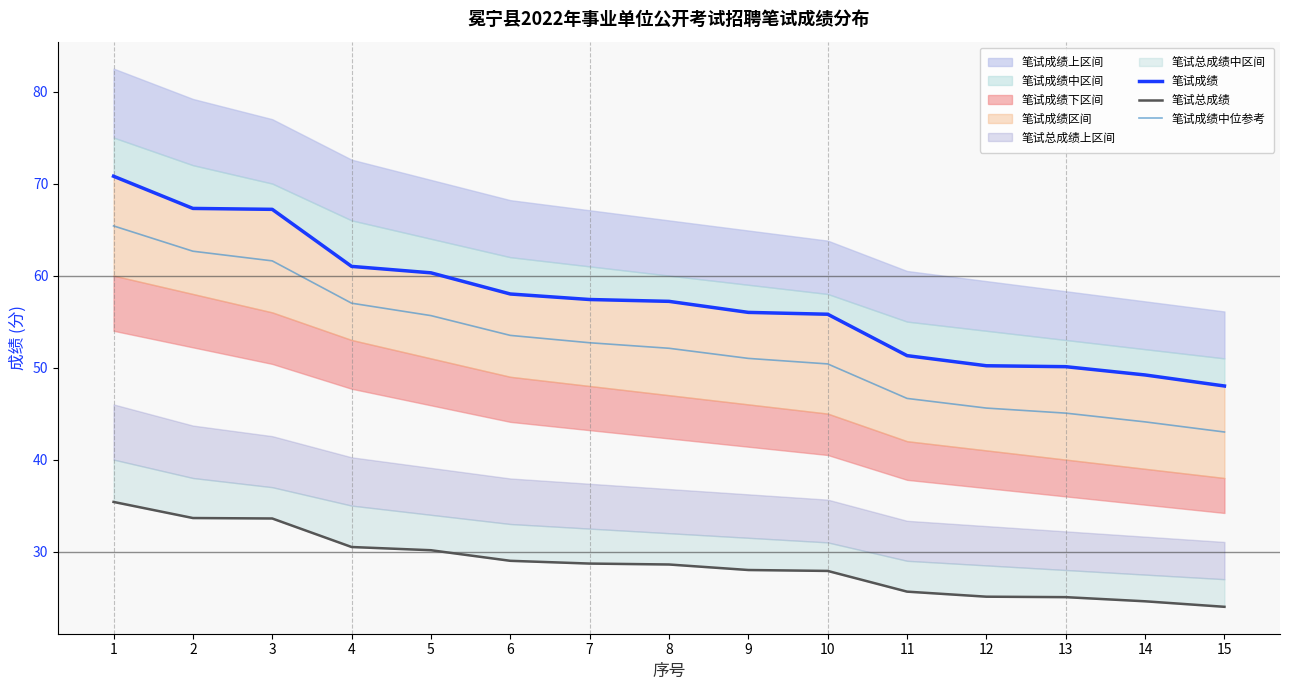

What is the total value across all series at 5?

146.1